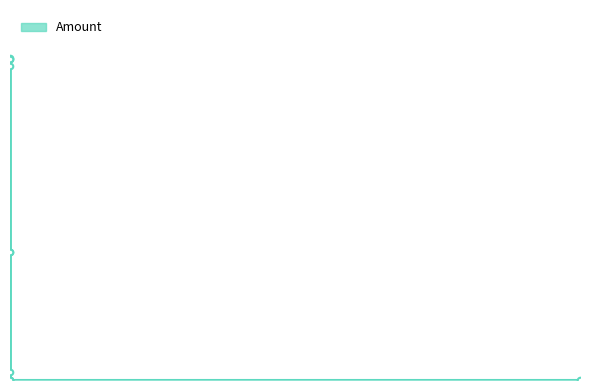

Reading left to right, transcribe all the data shown in this chart.

11930.7	300.0	0.0	11629.3	0.0	11904.5	11903.5	4732.5	4732.1	0.0	0.0